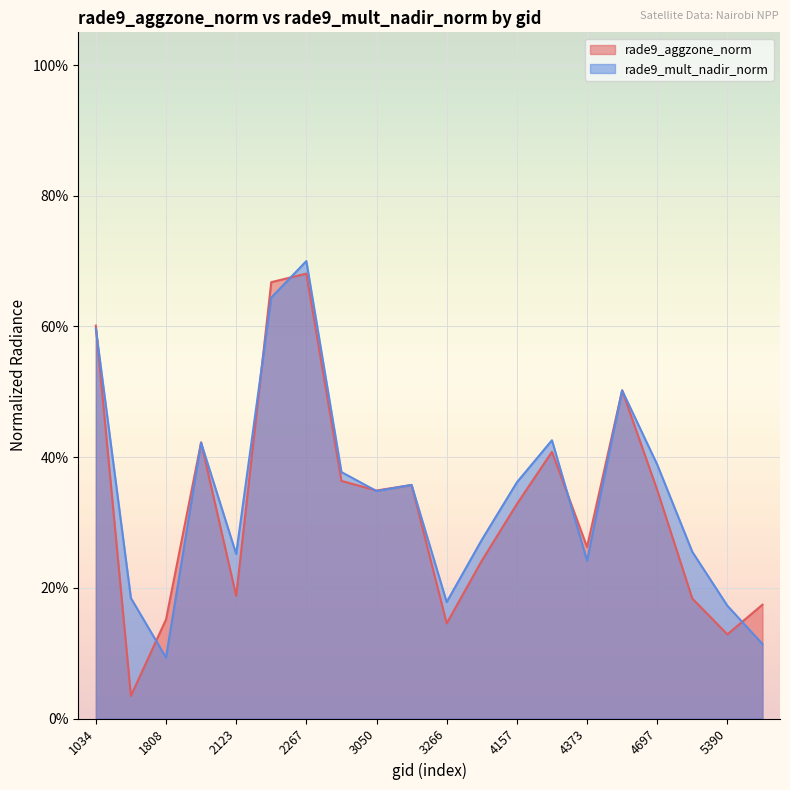

Reading left to right, list all the values displayed in this chart.

rade9_aggzone_norm: 1034=0.6	1115=0.0	1808=0.2	1988=0.4	2123=0.2	2177=0.7	2267=0.7	2375=0.4	3050=0.3	3185=0.4	3266=0.1	3410=0.2	4157=0.3	4193=0.4	4373=0.3	4445=0.5	4697=0.3	5354=0.2	5390=0.1	5426=0.2
rade9_mult_nadir_norm: 1034=0.6	1115=0.2	1808=0.1	1988=0.4	2123=0.3	2177=0.6	2267=0.7	2375=0.4	3050=0.3	3185=0.4	3266=0.2	3410=0.3	4157=0.4	4193=0.4	4373=0.2	4445=0.5	4697=0.4	5354=0.3	5390=0.2	5426=0.1